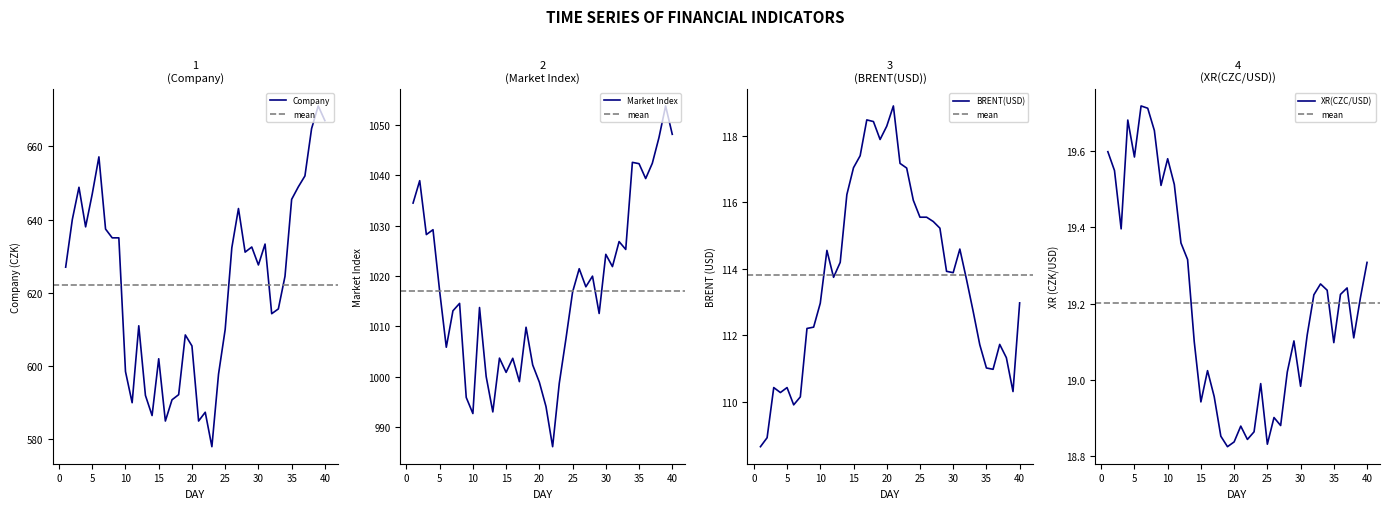

Is it true that Company equals 633.3 at 31?

True